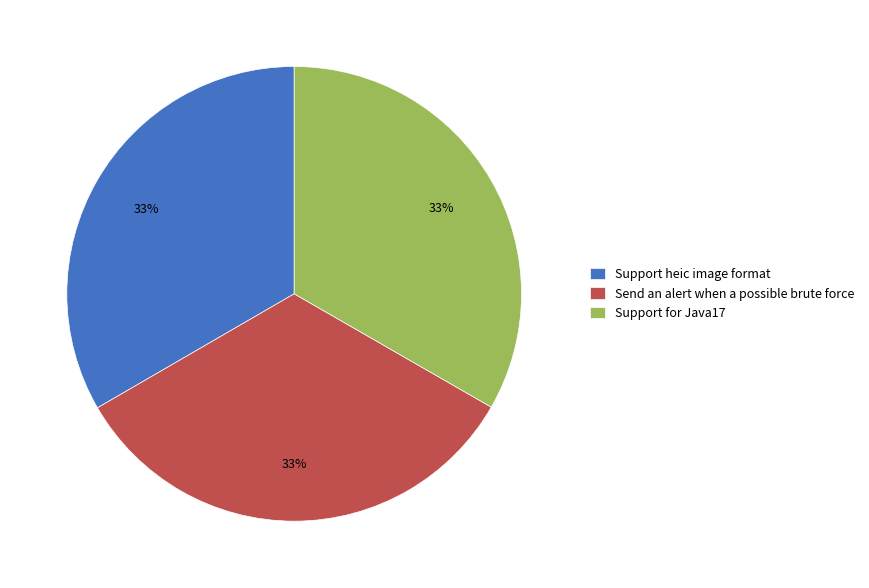

Do Support heic image format and Send an alert when a possible brute force together represent more than half of the pie?

Yes